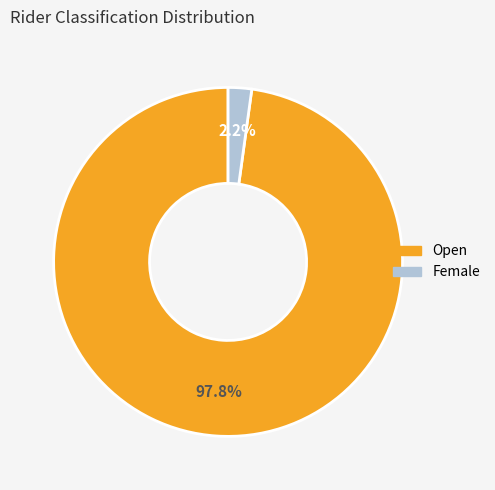

Does any single category account for the majority?

Yes